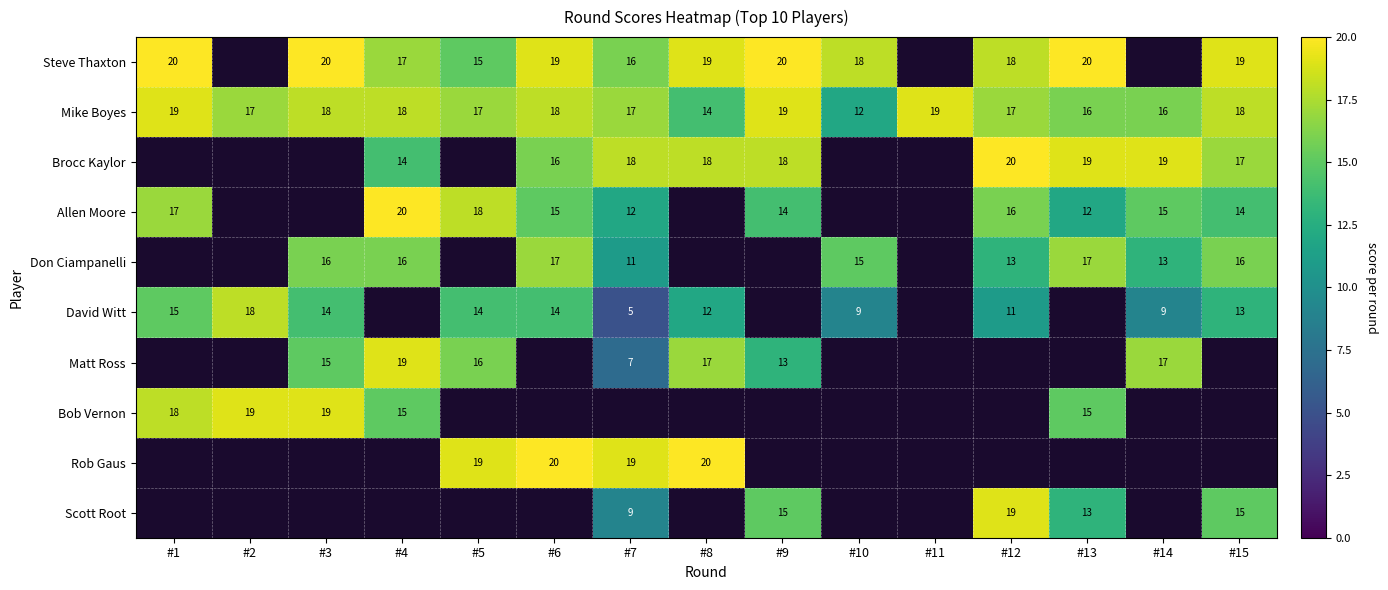

The value of Don Ciampanelli at #10 is 9. True or false?

False